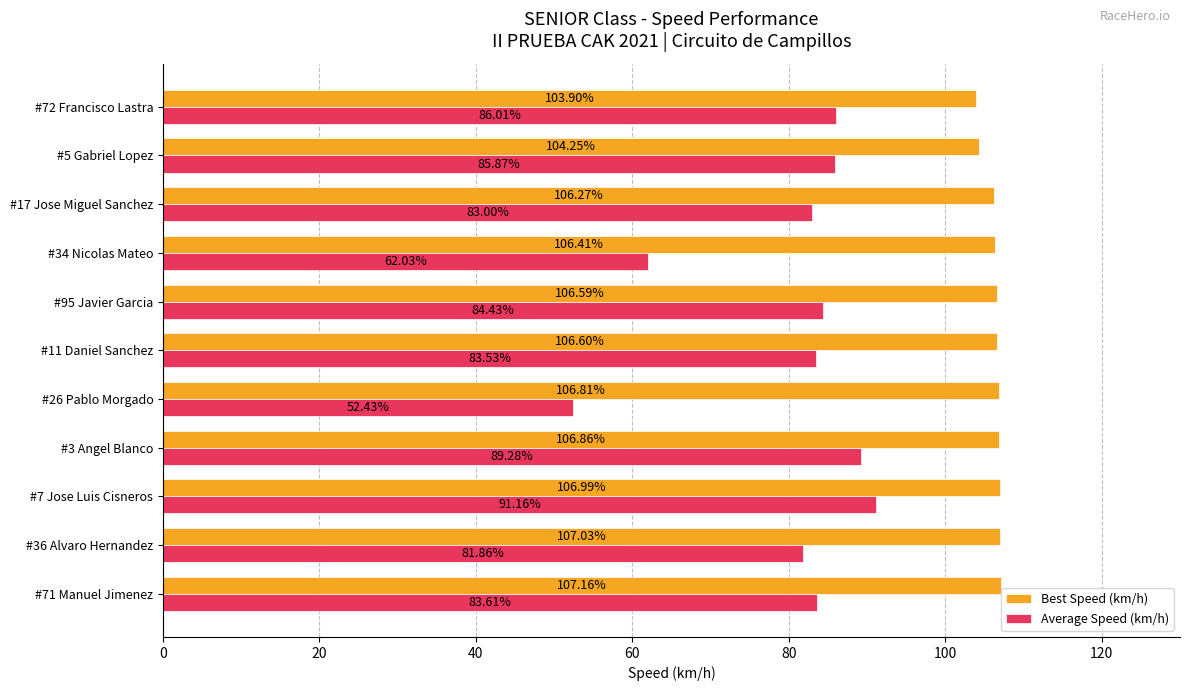

List the series in order of their overall mean, highest first.

Best Speed (km/h), Average Speed (km/h)